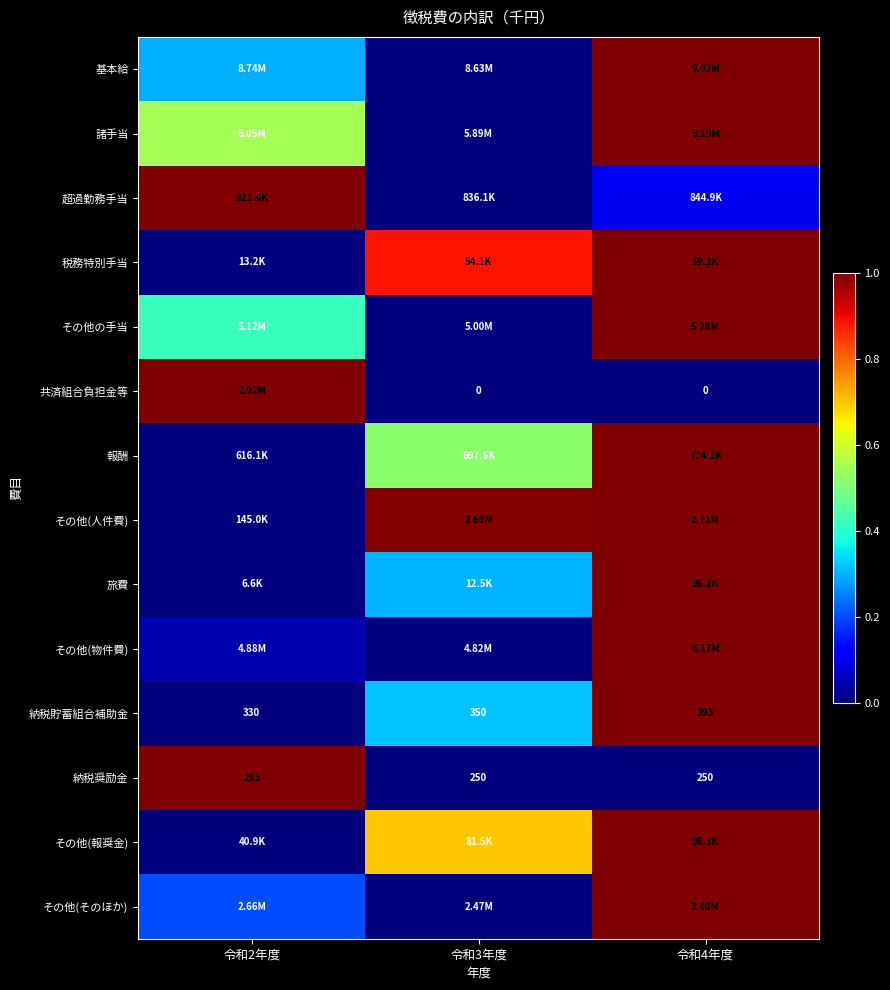

Is it true that 超過勤務手当 equals 0.1 at 令和4年度?

True